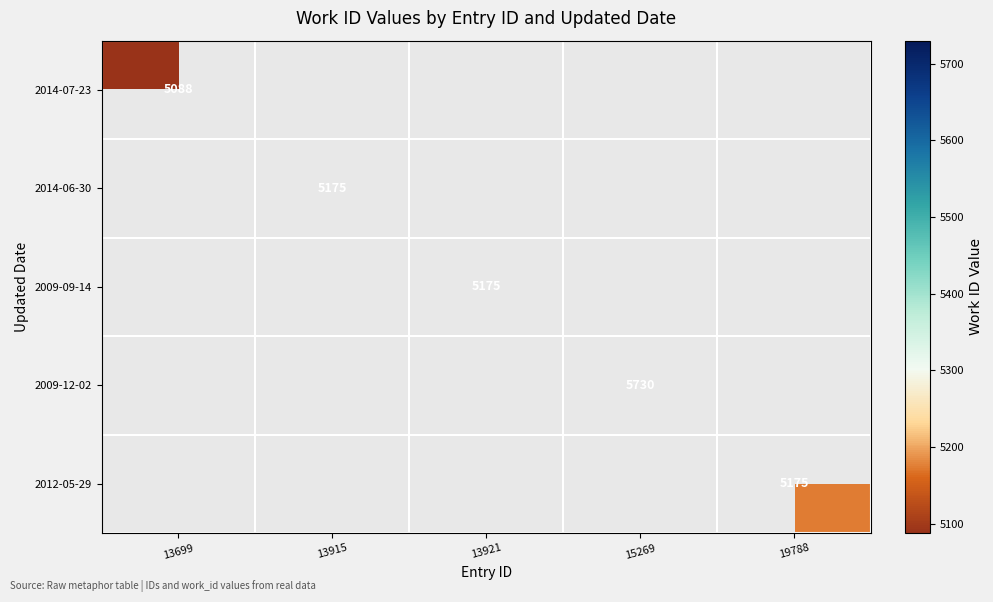

How many distinct data groups are displayed?

5